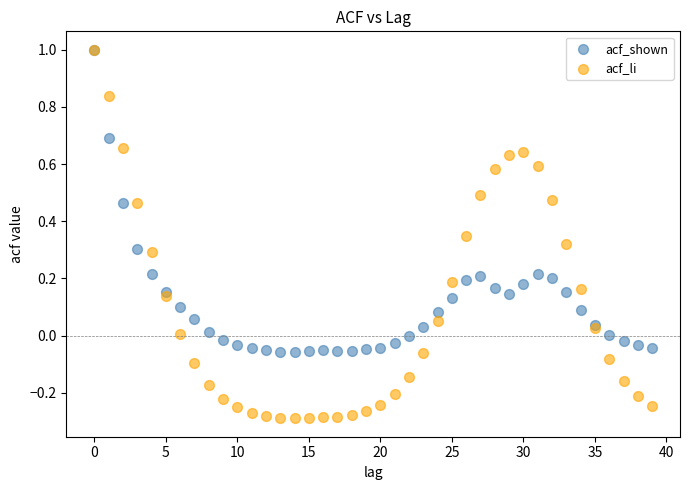

Which series contains the lowest Y value?

acf_li